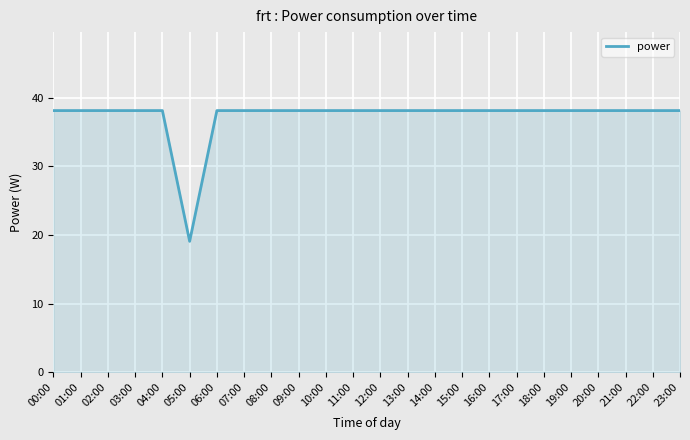

What is the approximate value at 18:00?

38.1